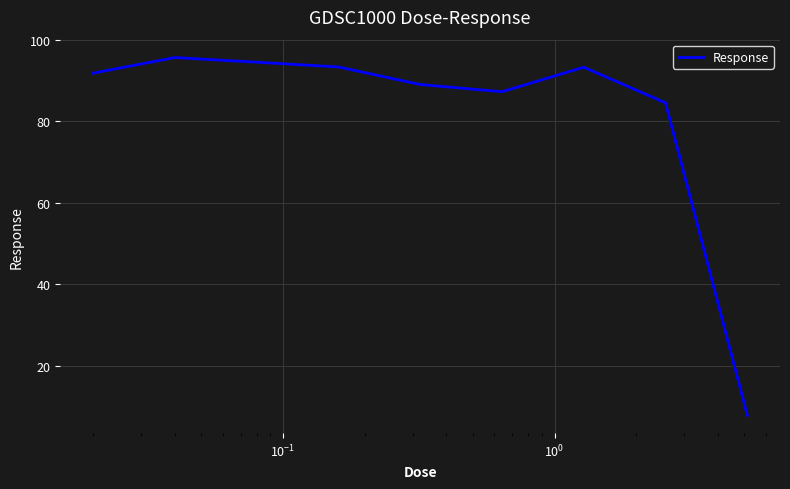

What is the greatest value displayed?

95.7